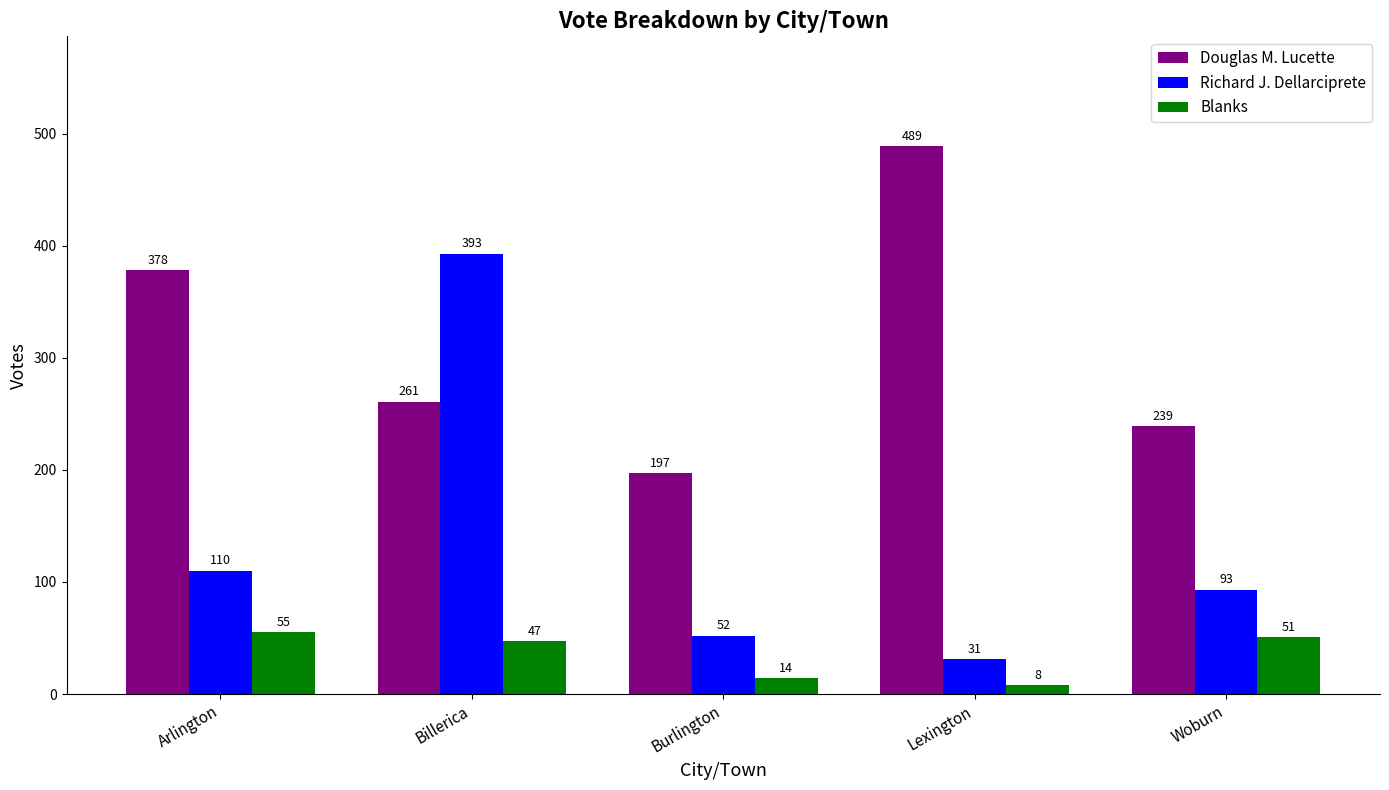

Rank the series at Burlington from highest to lowest value.

Douglas M. Lucette, Richard J. Dellarciprete, Blanks